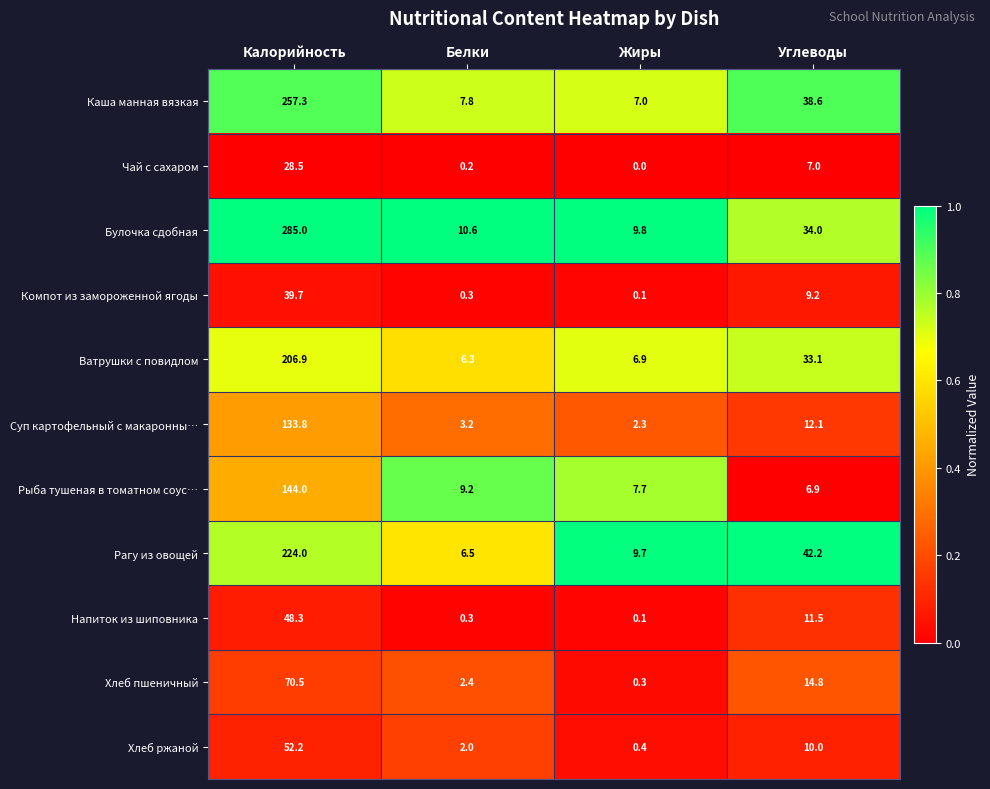

List the series in order of their peak value, highest first.

Булочка сдобная, Каша манная вязкая, Рагу из овощей, Ватрушки с повидлом, Рыба тушеная в томатном соус…, Суп картофельный с макаронны…, Хлеб пшеничный, Хлеб ржаной, Напиток из шиповника, Компот из замороженной ягоды, Чай с сахаром